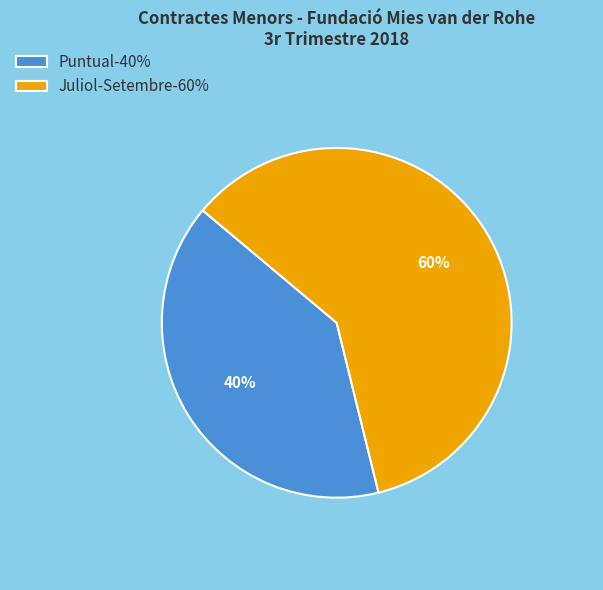

To the nearest percent, what is the average slice percentage?

50%